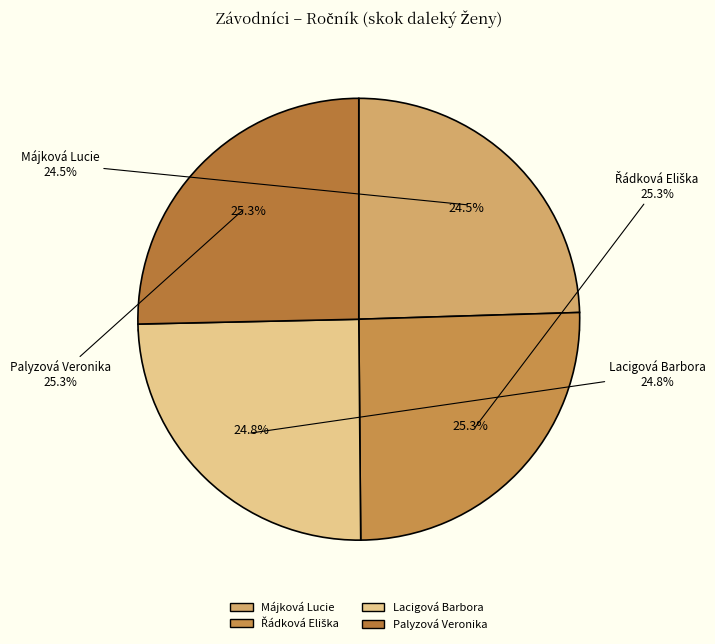

Is it true that Palyzová Veronika is 25% of the pie?

True